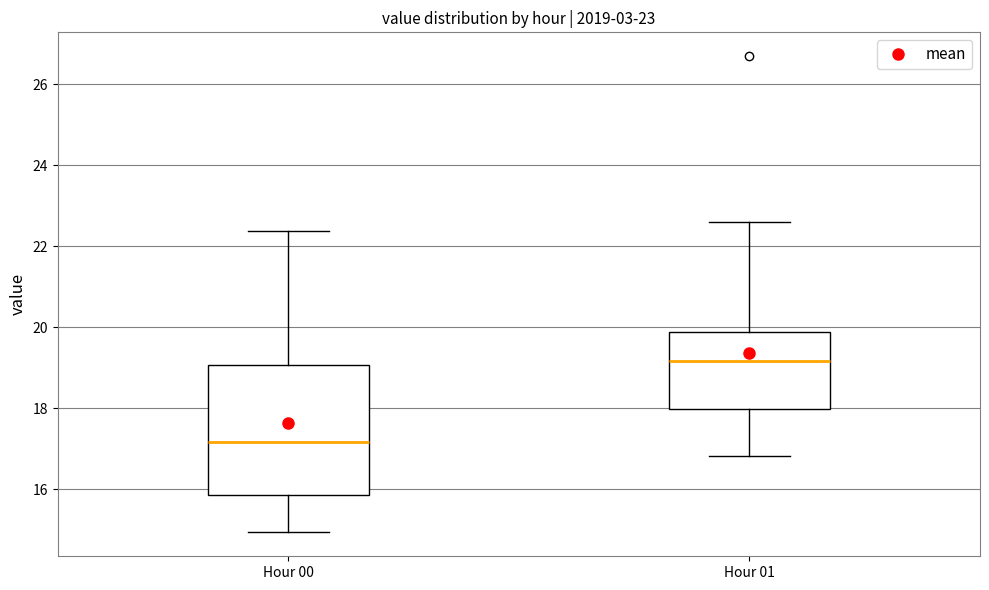

Which box is the tallest, from its lower edge to its upper edge?

Hour 00